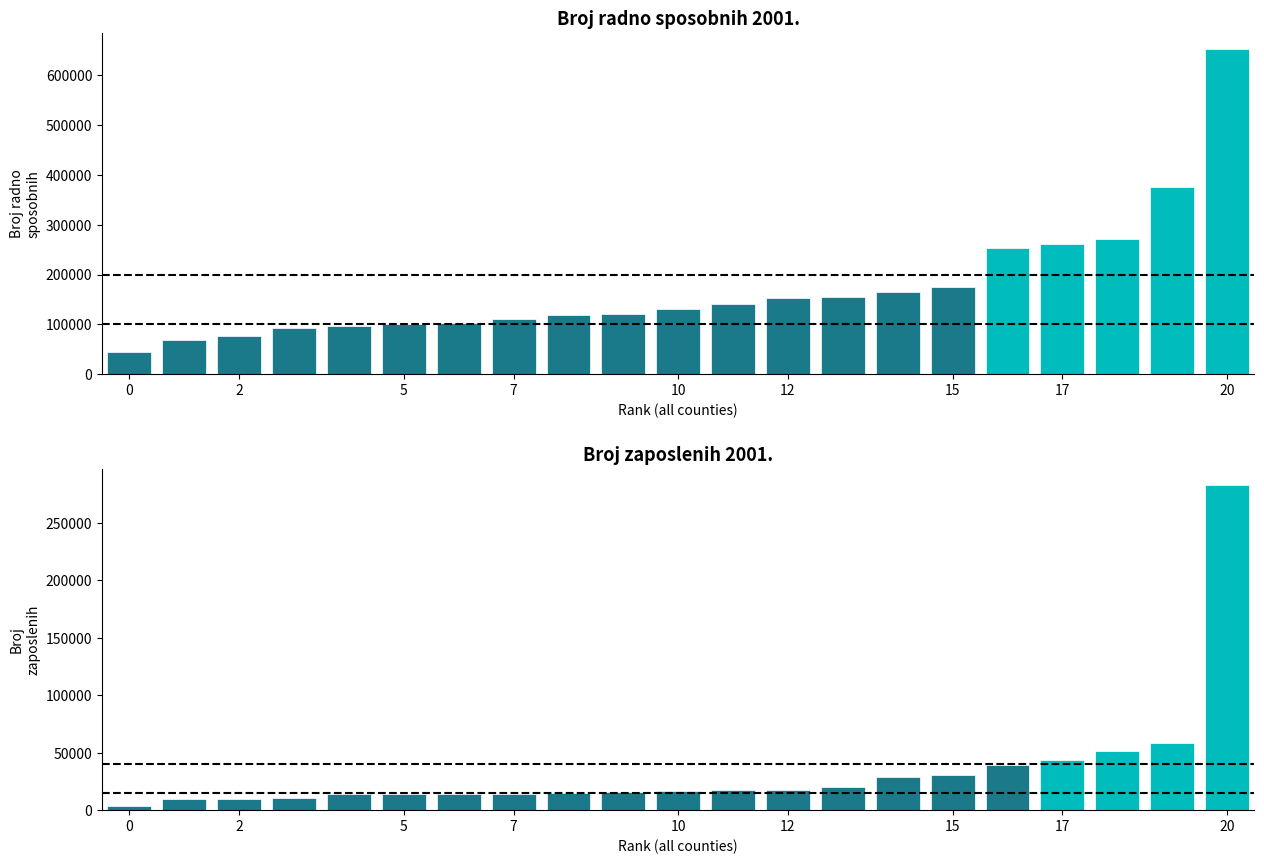

Count the number of categories in the chart.

21